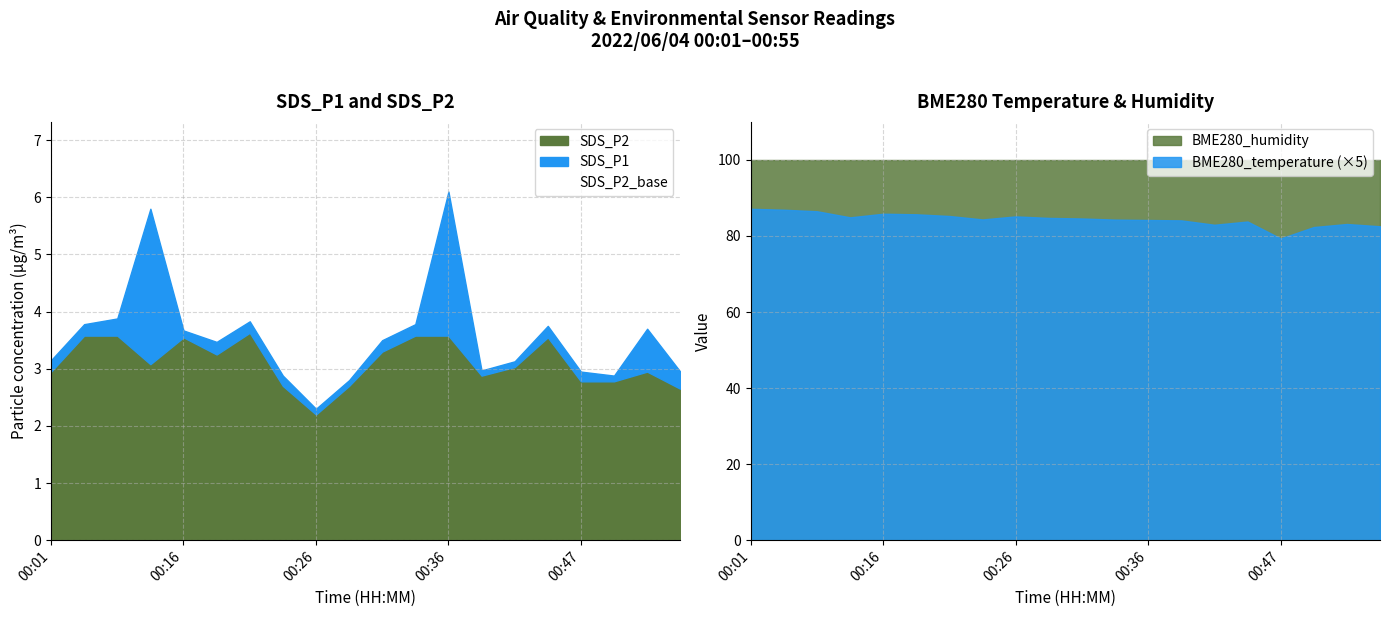

Which category has the lowest value across all series?

00:26